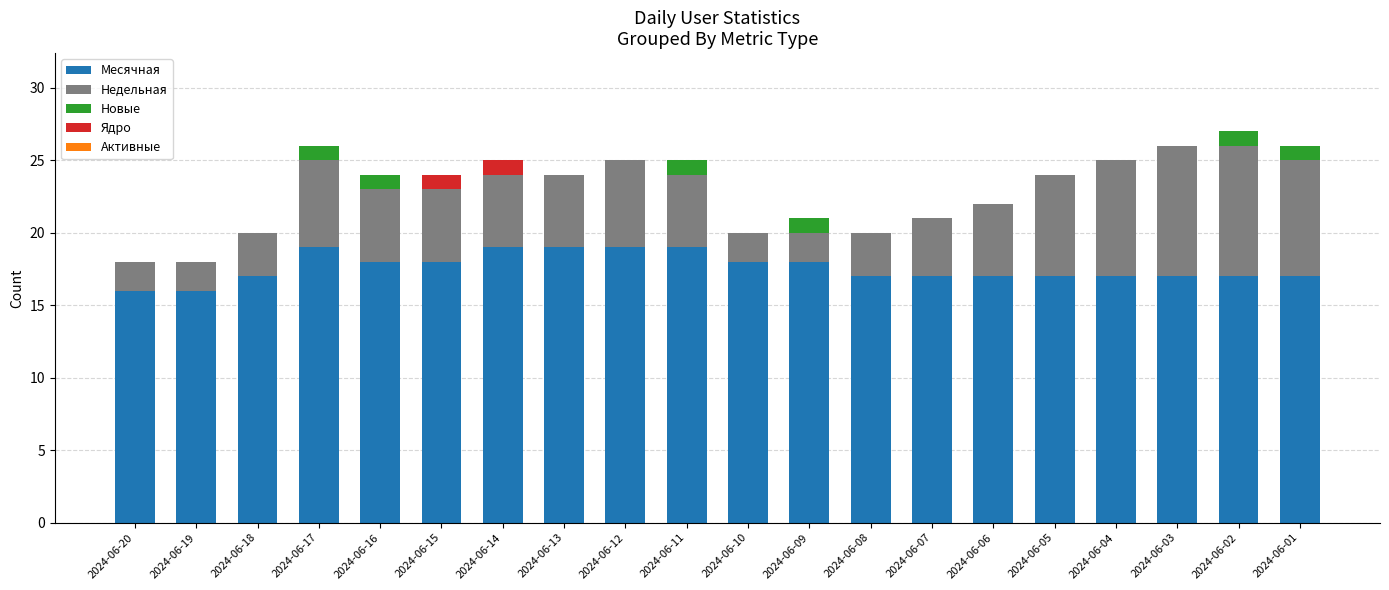

Are the bars grouped side by side (vs. stacked)?

No